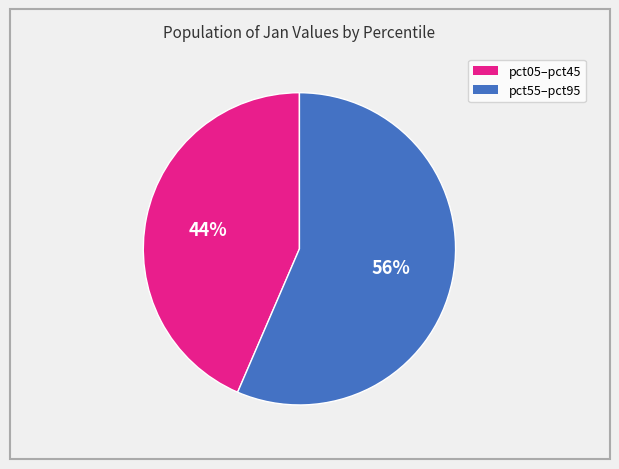

Is there a majority slice in this chart?

Yes